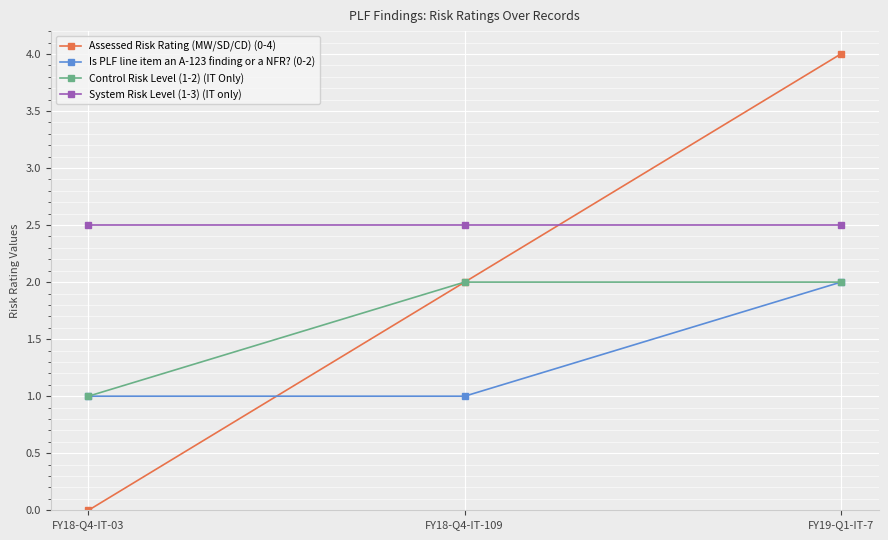

What is the sum of the System Risk Level (1-3) (IT only) values at FY18-Q4-IT-03 and FY18-Q4-IT-109?

5.0